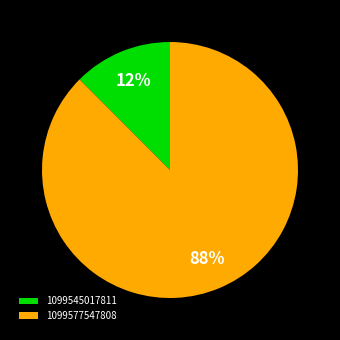

Is there any slice that represents more than half of the pie?

Yes